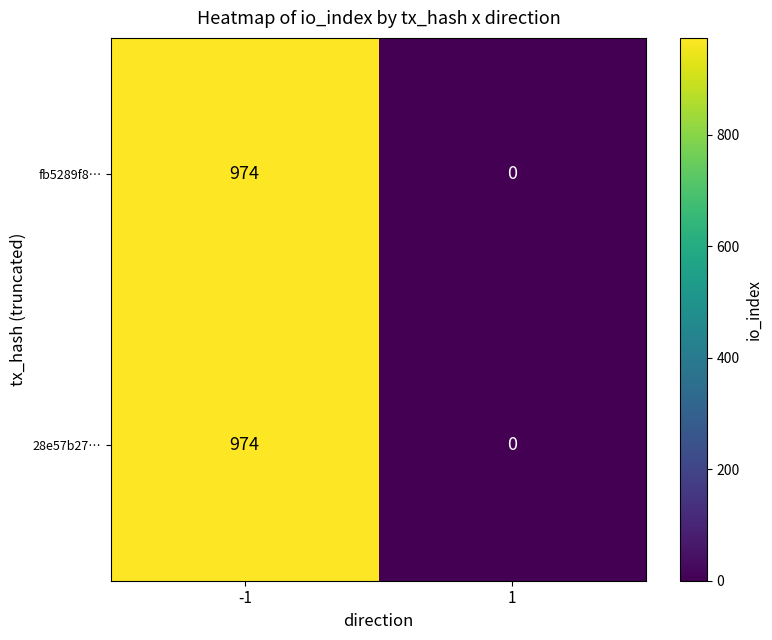

The fb5289f8… series shows -451 at 1. True or false?

False